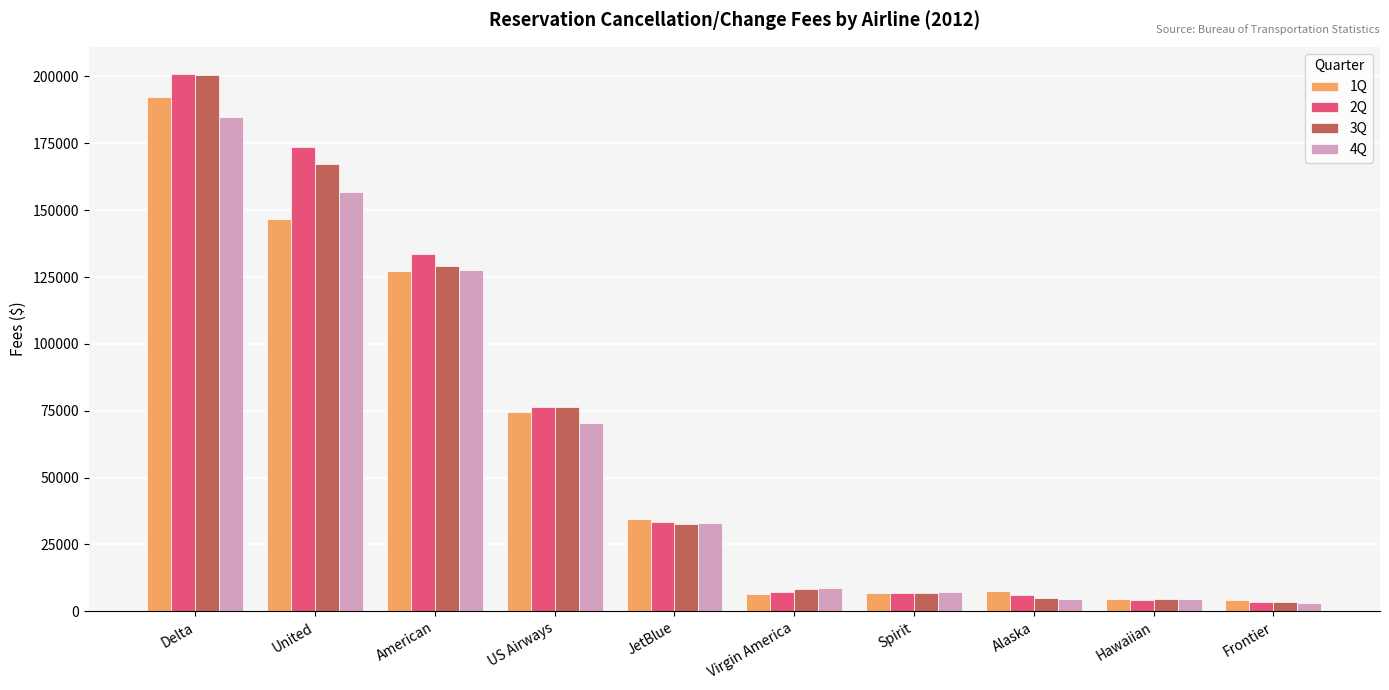

What is the difference between the highest and lowest values at Delta?

16352